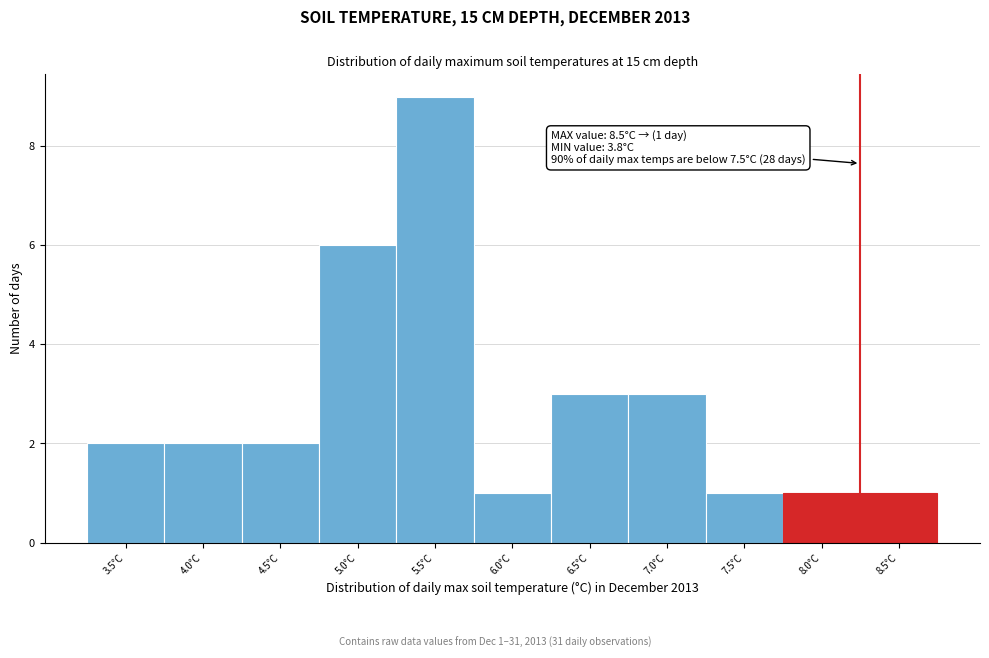

Reading left to right, extract all data points from this chart.

3.5°C=2	4.0°C=2	4.5°C=2	5.0°C=6	5.5°C=9	6.0°C=1	6.5°C=3	7.0°C=3	7.5°C=1	8.0°C=1	8.5°C=1